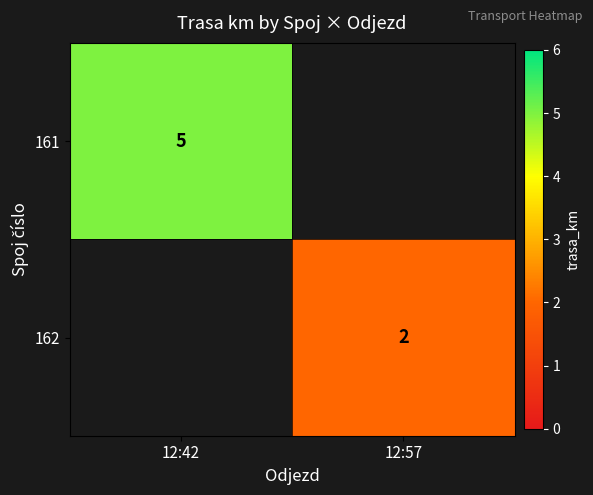

True or false: 162 has a value of 1 at 12:57.

False